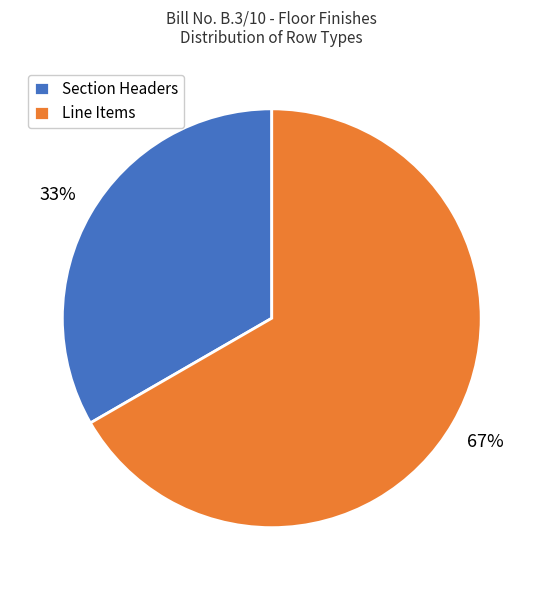

What percentage is the Line Items slice, to the nearest percent?

67%